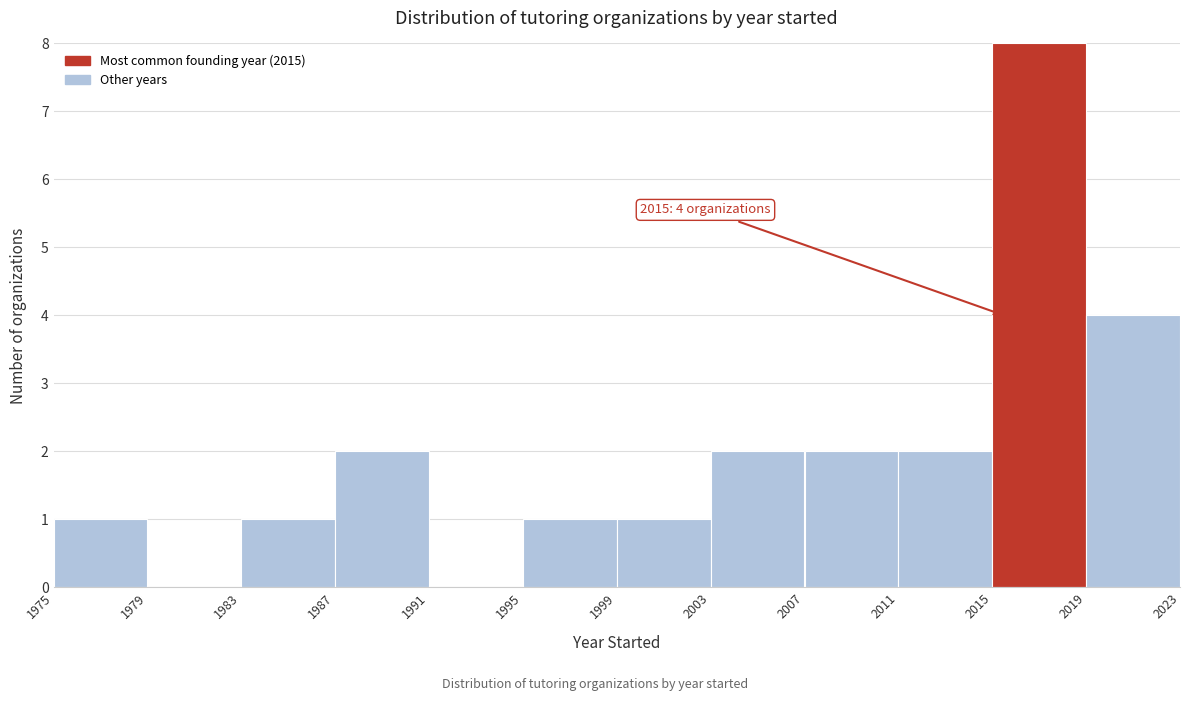

Over which range of the x-axis is the bar tallest?

2015 to 2019